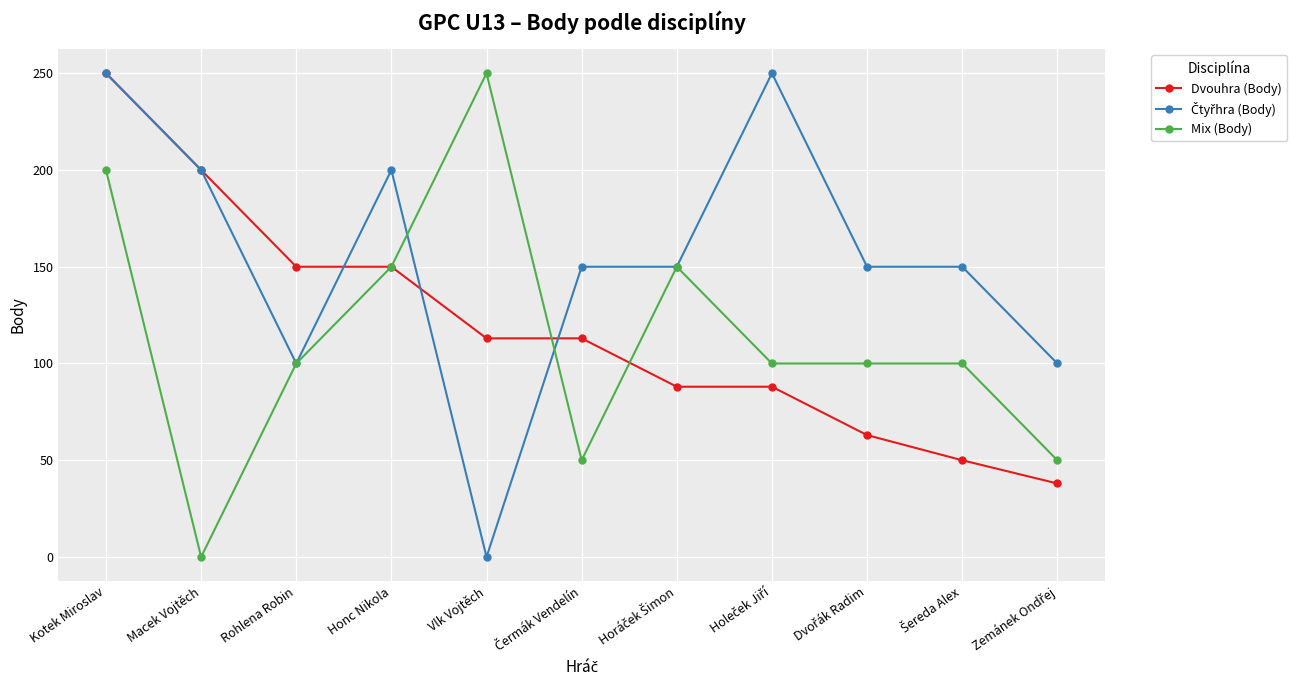

What is the difference between the maximum and minimum values in the Mix (Body) series?

250